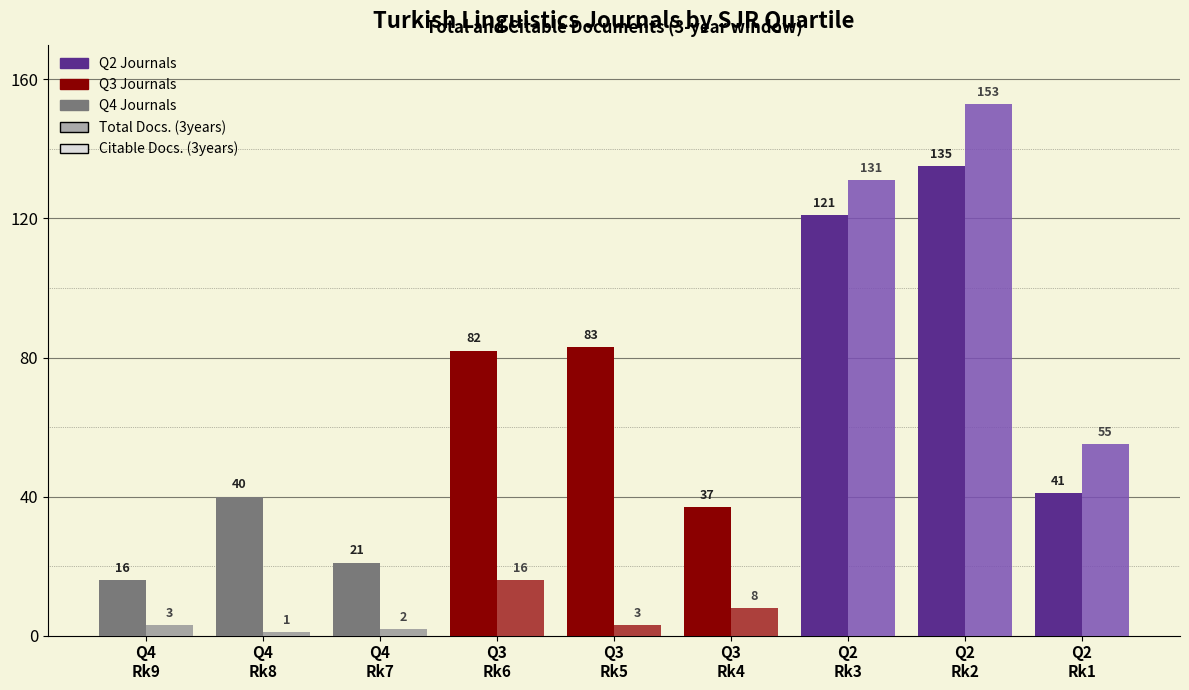

At which category does the chart reach its peak across all series?

Q2
Rk2